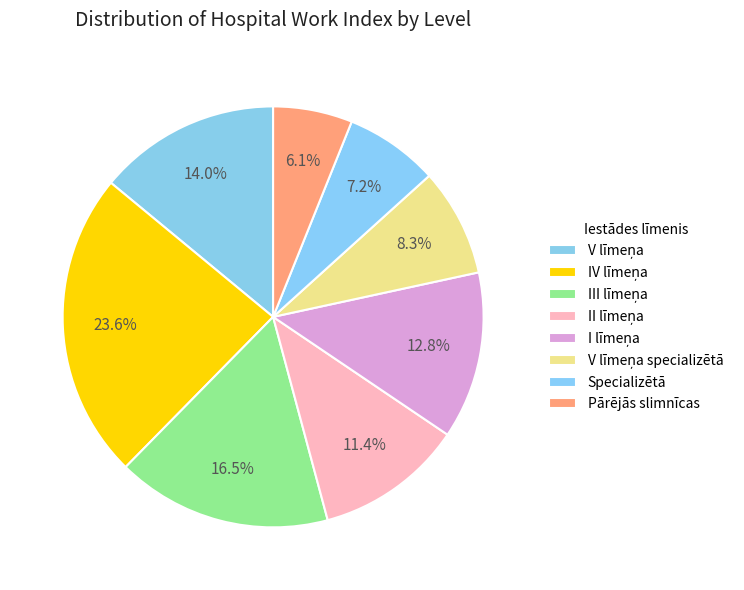

Count the number of slices in the pie.

8